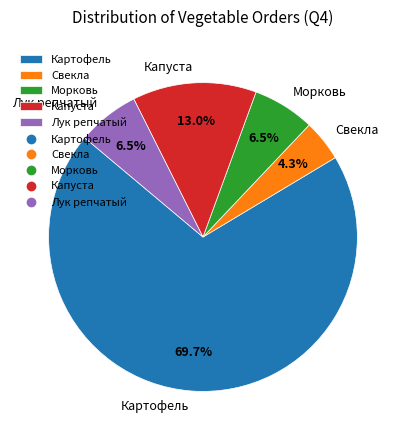

What portion of the pie excludes Морковь?

93.5%